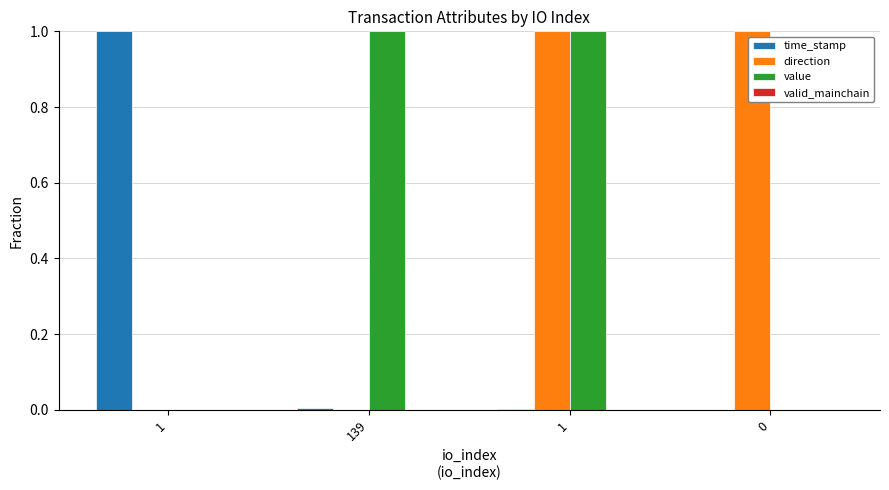

Rank the series by their maximum value, from highest to lowest.

time_stamp, direction, value, valid_mainchain